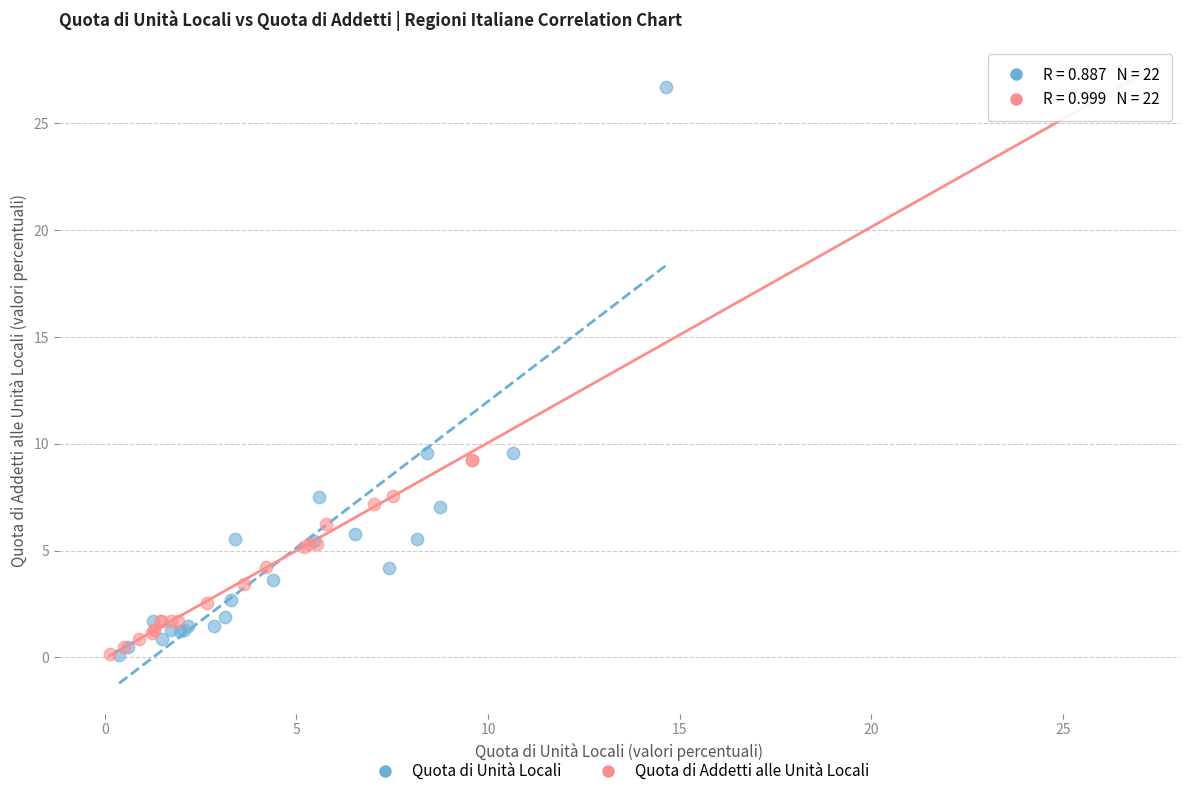

Which series has the largest Y range (max minus min)?

Quota di Addetti alle Unità Locali